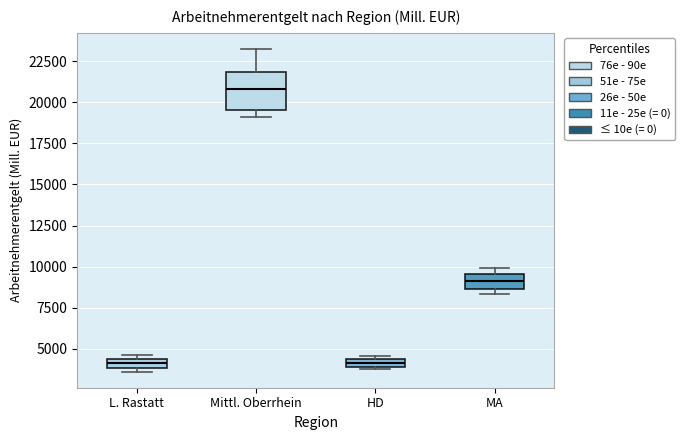

Where is the upper edge of the box for MA on the y-axis? The values are not printed on the chart, so give them approximately, as read against the axis.

9500